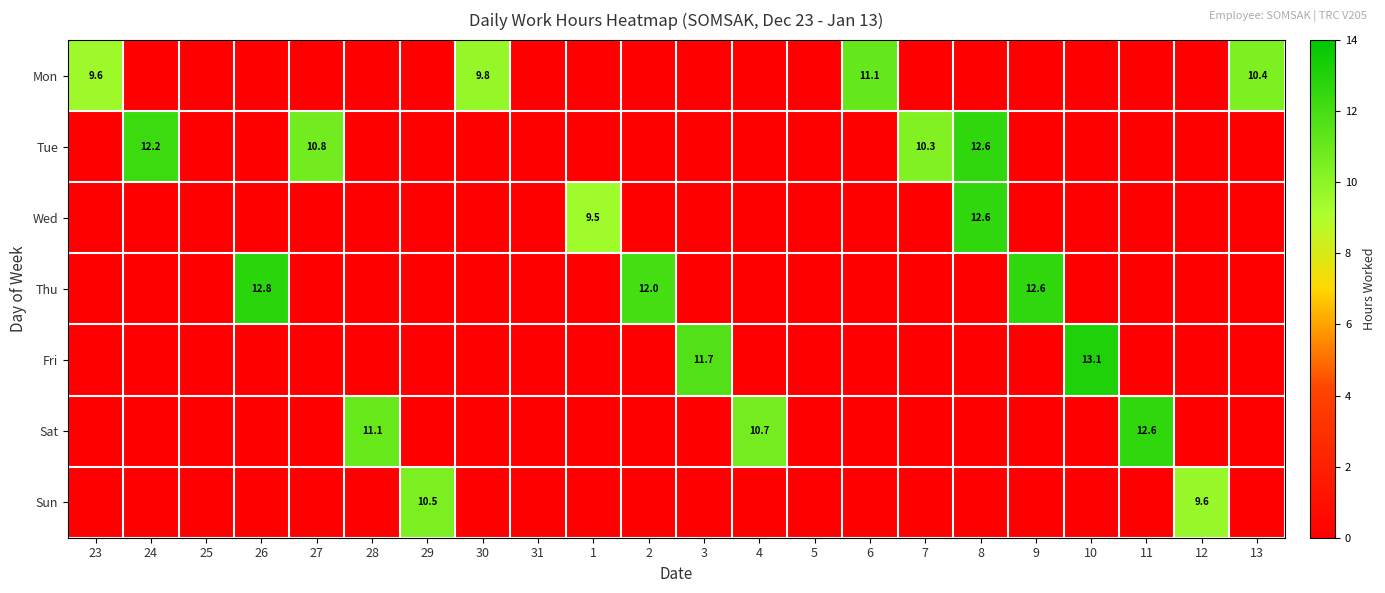

What is the maximum value for Sun?

10.5